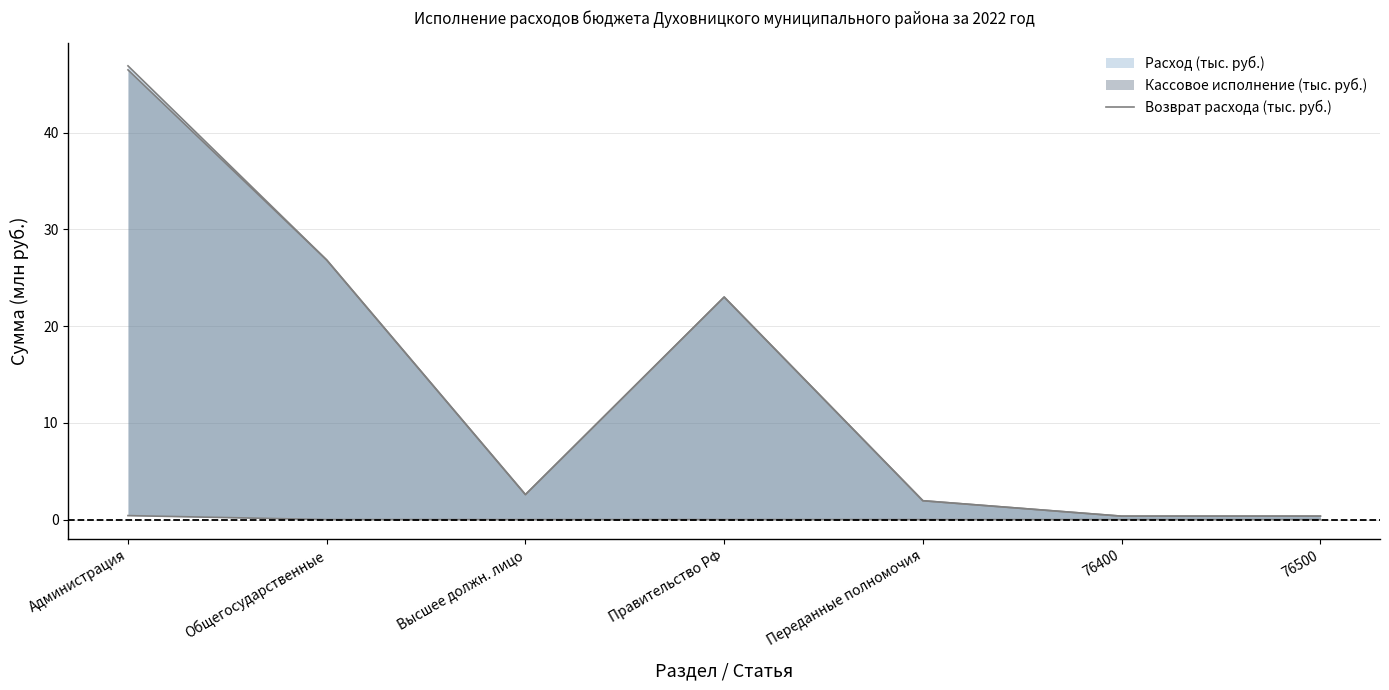

Does the chart display data point markers on the line(s)?

No